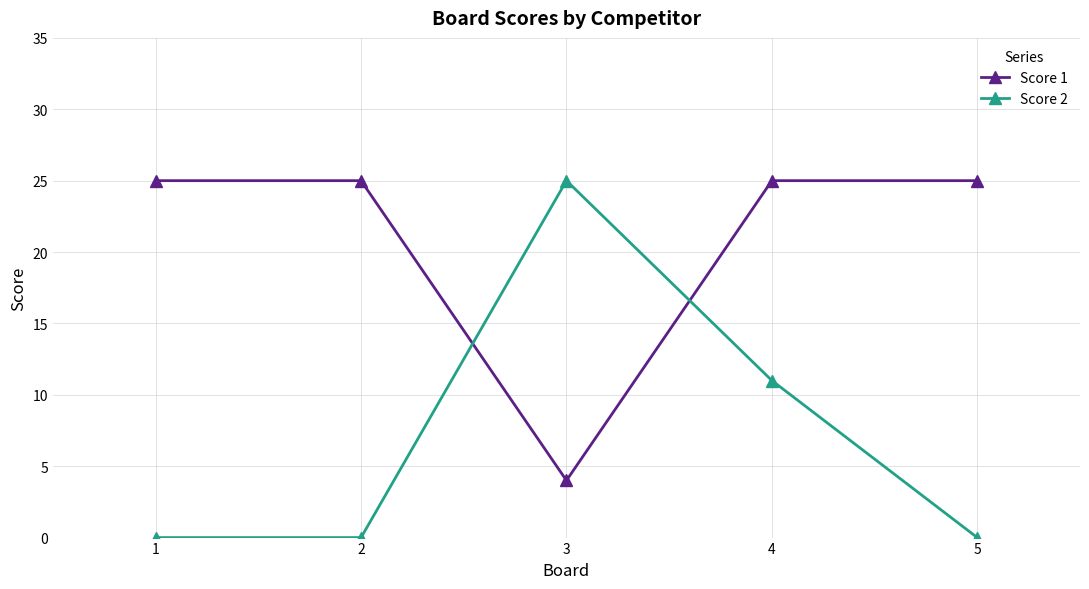

Rank the series at 4 from highest to lowest value.

Score 1, Score 2